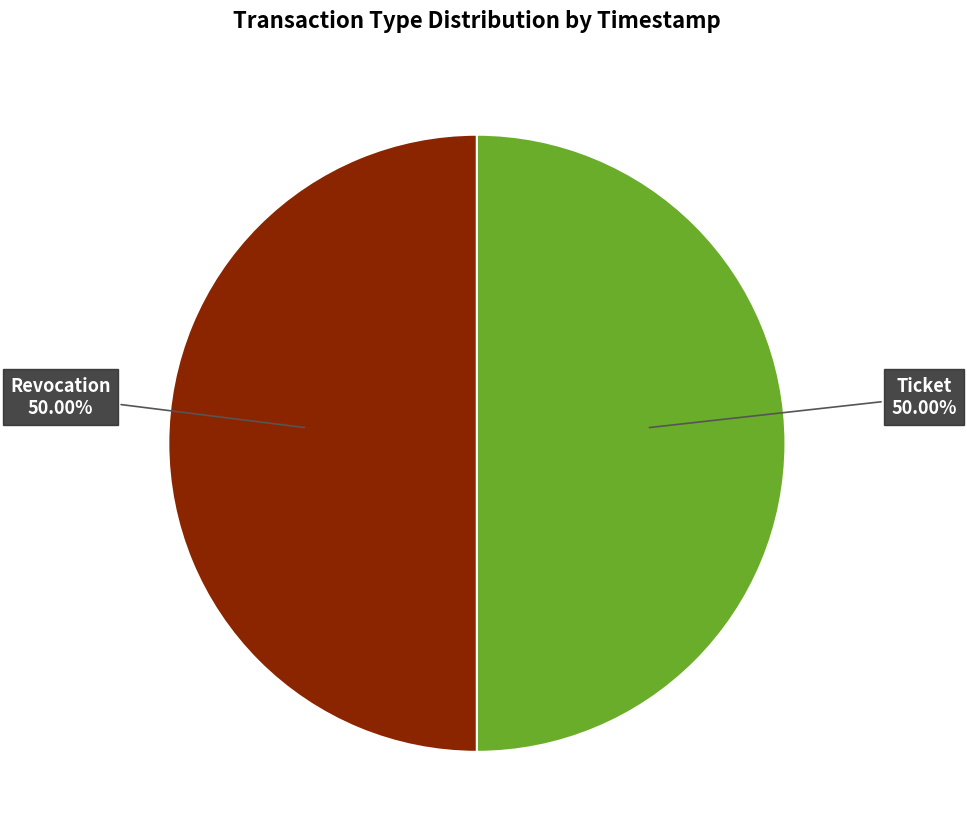

True or false: Ticket accounts for 39% of the total.

False